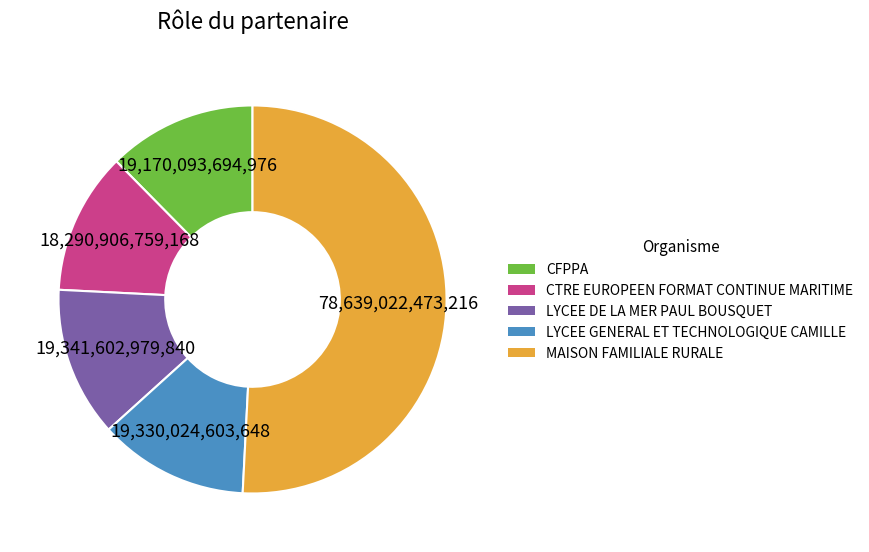

What is the ratio of the value at CTRE EUROPEEN FORMAT CONTINUE MARITIME to the value at LYCEE DE LA MER PAUL BOUSQUET?

0.9